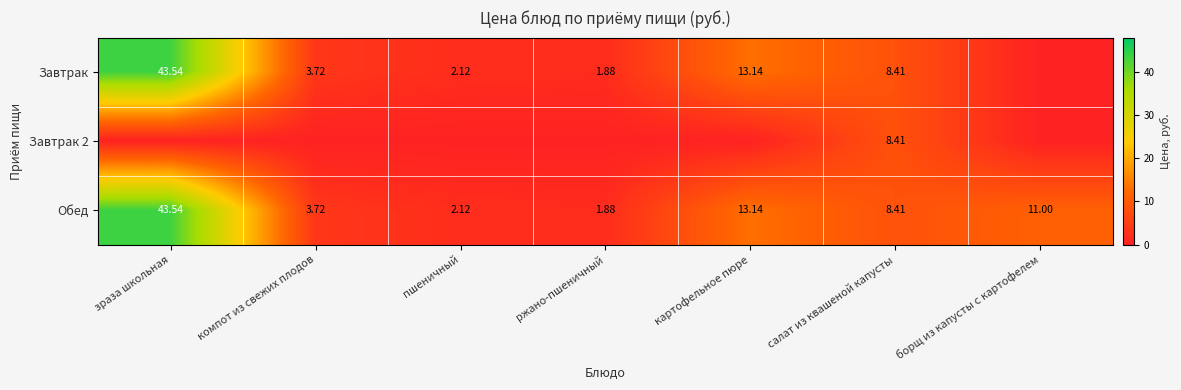

At which label does Обед first exceed 8?

зраза школьная